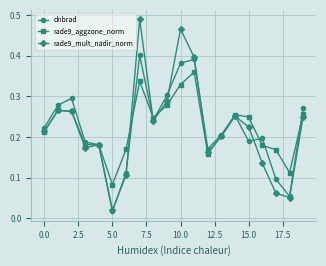

At how many categories does at least one series exceed 0?

20